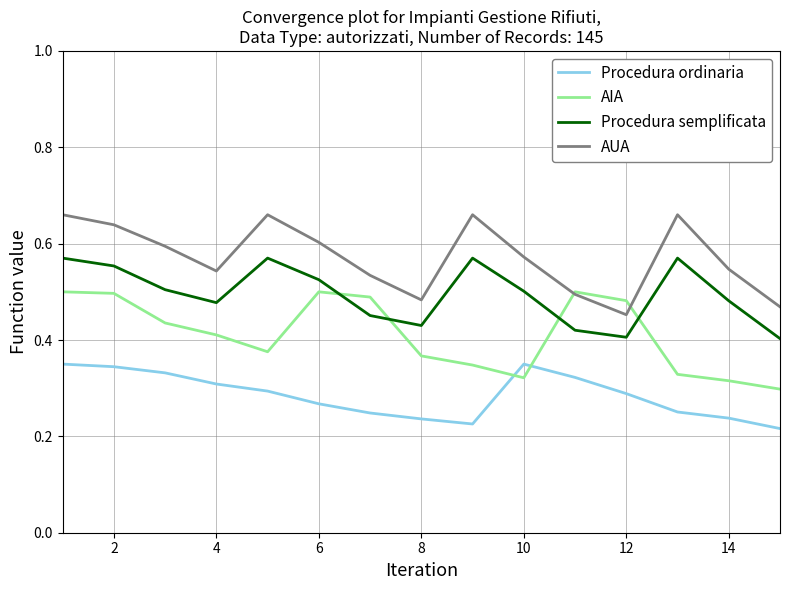

List the series in order of their overall mean, lowest first.

Procedura ordinaria, AIA, Procedura semplificata, AUA